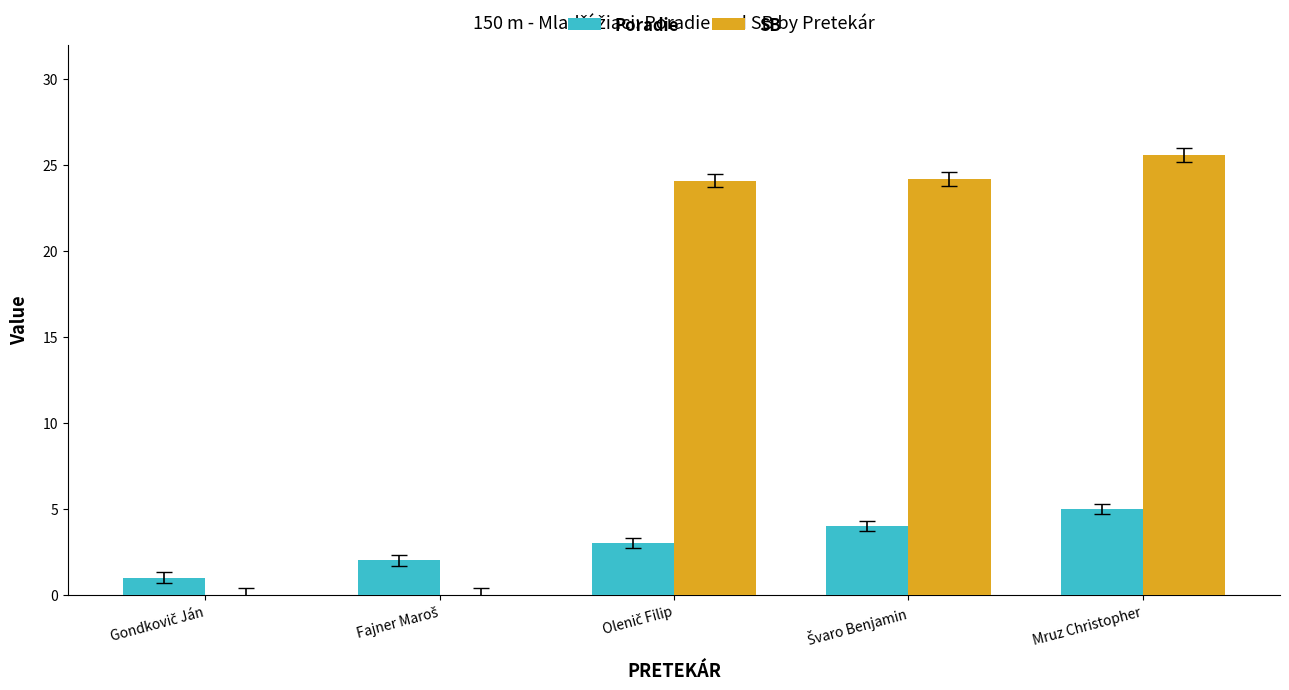

What is the sum of all Poradie values?

15.0